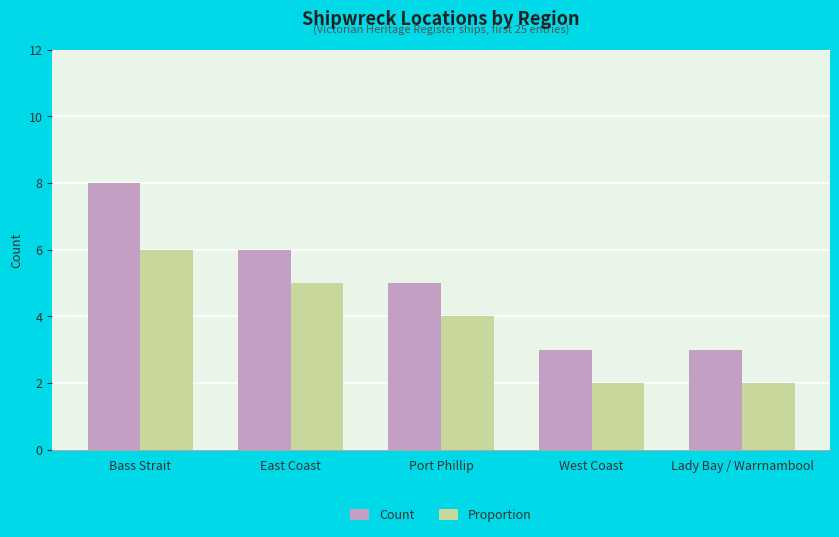

How many Proportion values are between 2 and 5?

4